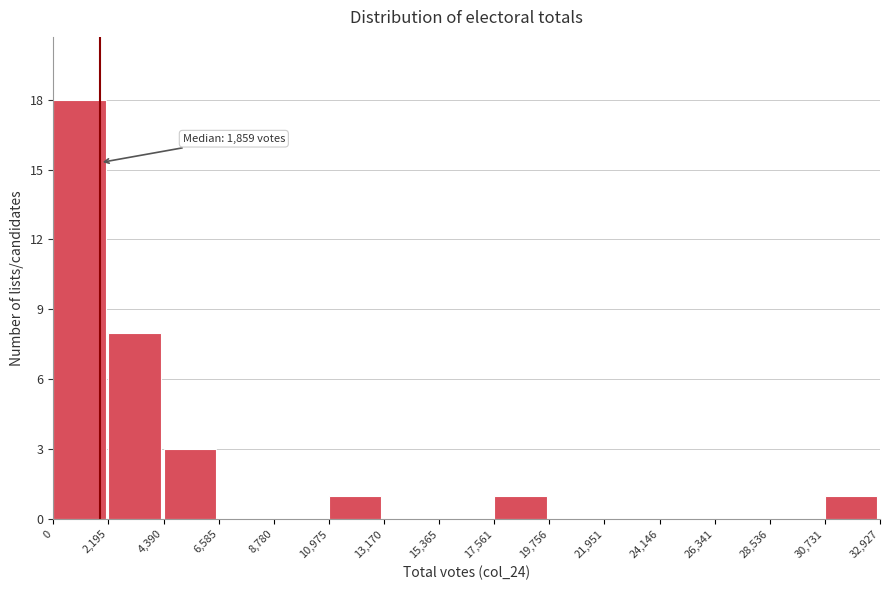

Over which range of the x-axis is the bar tallest?

0 to 2,195